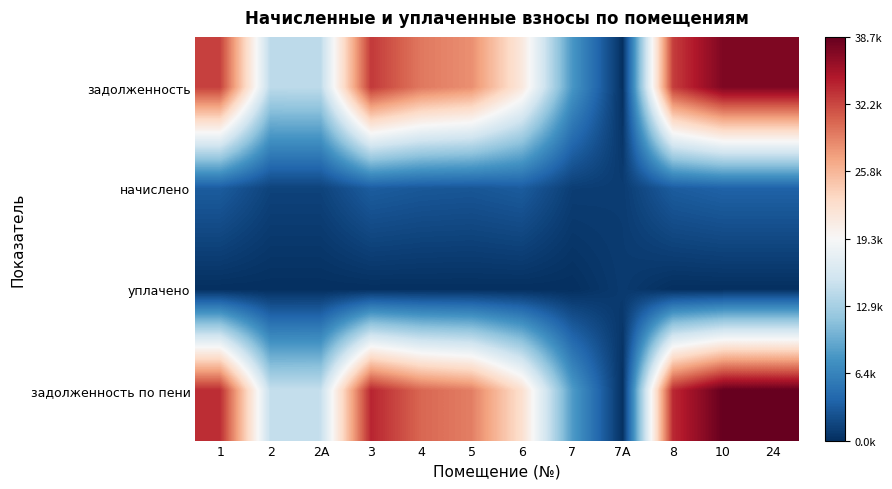

Reading left to right, list all the values displayed in this chart.

задолженность: 1=32587.7	2=14287.6	2A=14333.6	3=32972.9	4=29523.2	5=28239.5	6=21396.8	7=8116.7	7A=101.1	8=32732.3	10=37438.8	24=37438.8
начислено: 1=3246.4	2=1427.9	2A=1427.9	3=3284.7	4=2941.0	5=2813.2	6=3212.8	7=1081.6	7A=953.7	8=3260.7	10=3729.6	24=3729.6
уплачено: 1=0.0	2=0.0	2A=0.0	3=0.0	4=0.0	5=0.0	6=0.0	7=0.0	7A=833.0	8=0.0	10=0.0	24=0.0
задолженность по пени: 1=33669.9	2=14763.6	2A=14809.6	3=34067.8	4=30503.6	5=29177.2	6=22467.8	7=8477.3	7A=120.8	8=33819.2	10=38682.0	24=38682.0